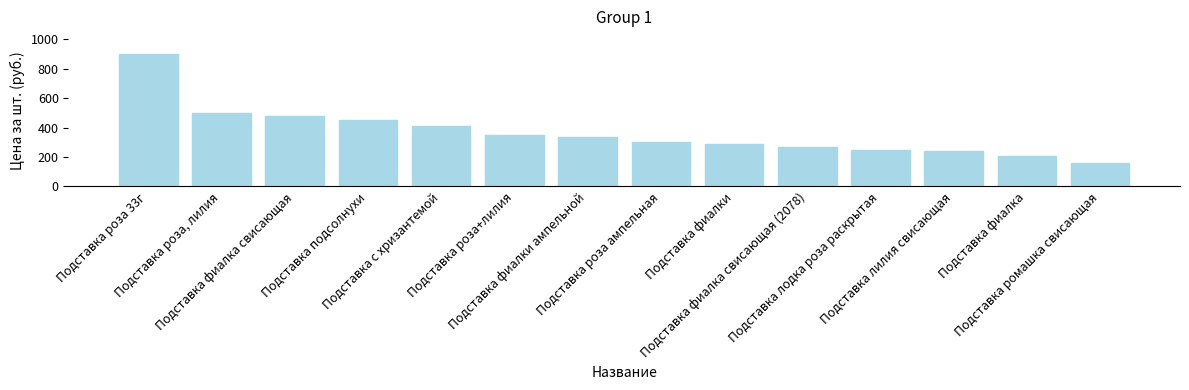

How many series are shown in this chart?

1